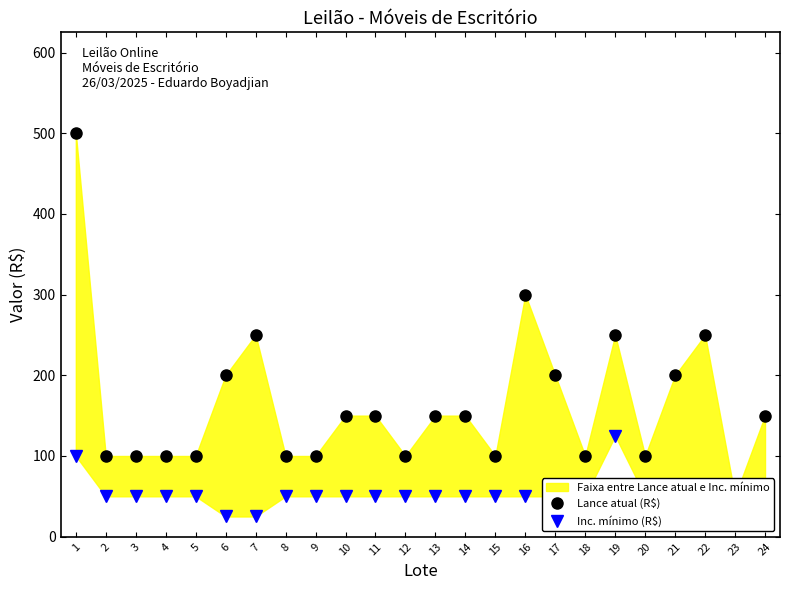

Reading right to left, transcribe all the data shown in this chart.

Lance atual (R$): 24=150	23=50	22=250	21=200	20=100	19=250	18=100	17=200	16=300	15=100	14=150	13=150	12=100	11=150	10=150	9=100	8=100	7=250	6=200	5=100	4=100	3=100	2=100	1=500
Inc. mínimo (R$): 24=50	23=25	22=50	21=50	20=50	19=125	18=50	17=50	16=50	15=50	14=50	13=50	12=50	11=50	10=50	9=50	8=50	7=25	6=25	5=50	4=50	3=50	2=50	1=100